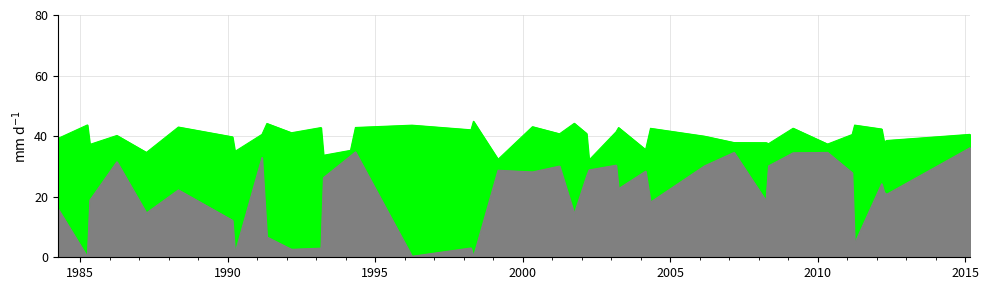

True or false: origWaterArea and waterArea cross at least once.

False